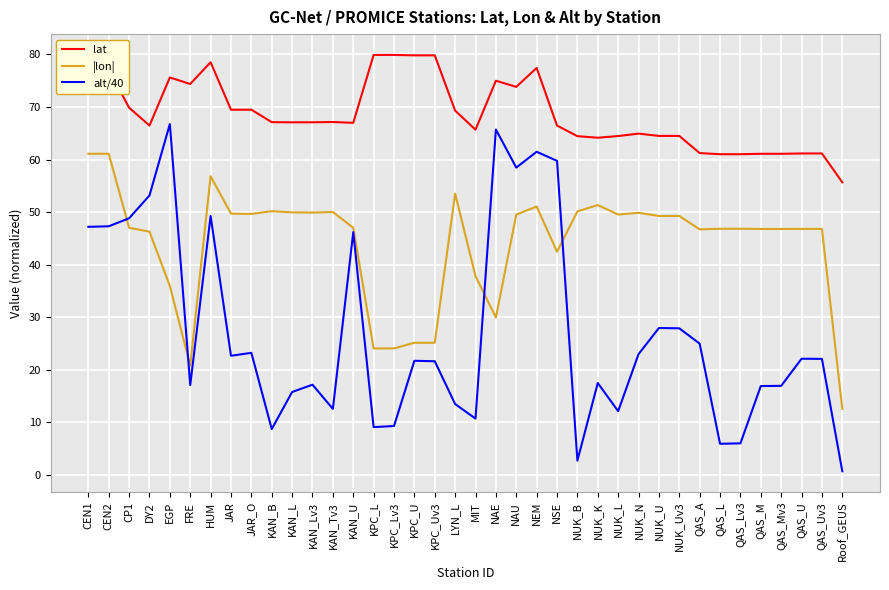

What is the spread (max minus min) of values at NEM?

26.4